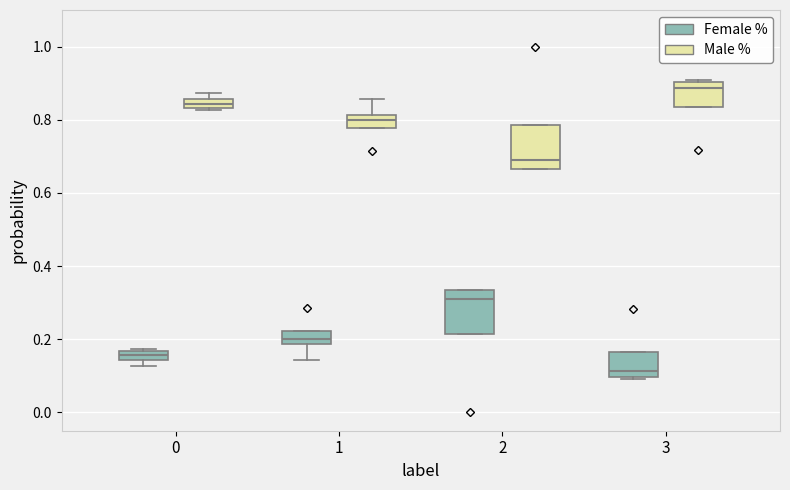

Where is the lower edge of the box for 0 (Female %) on the y-axis? The values are not printed on the chart, so give them approximately, as read against the axis.

0.14